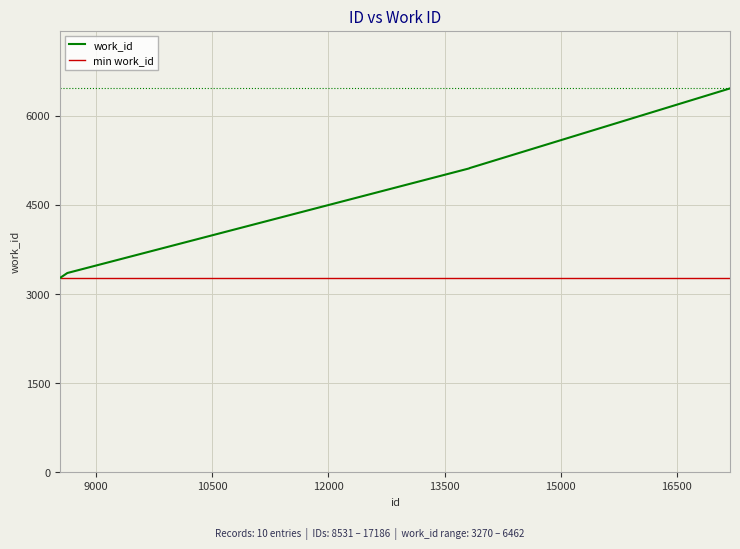

What is the minimum value shown in the chart?

3270